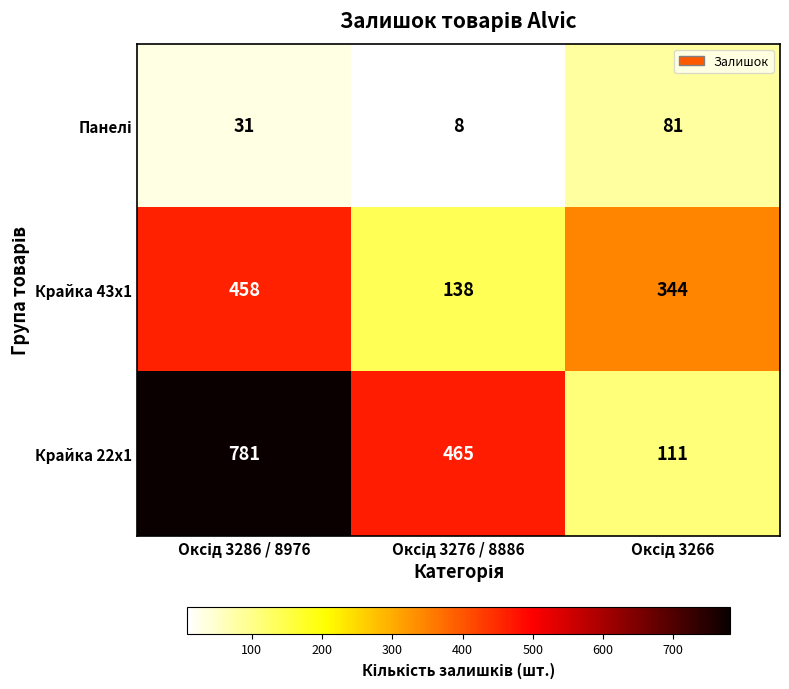

Count the Крайка 22x1 values in the range 111 to 781.

3